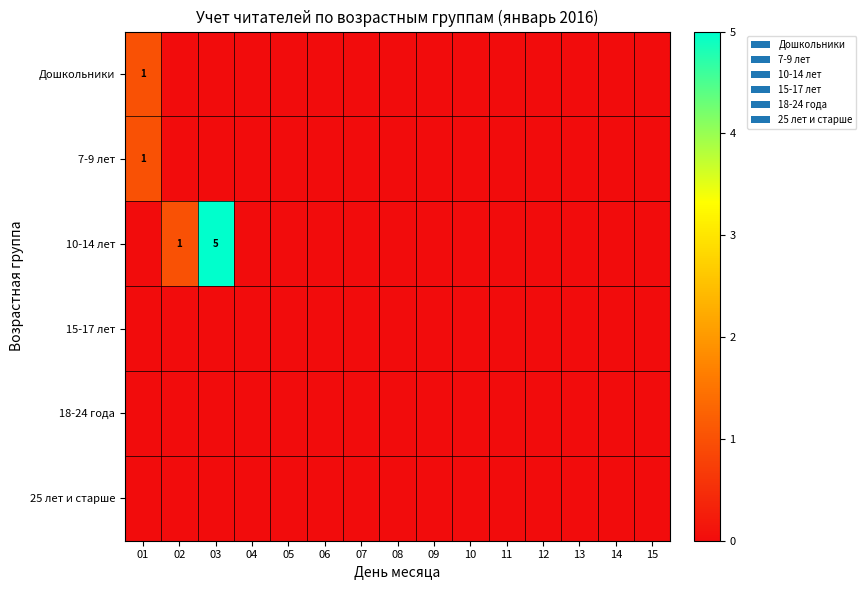

The value of Дошкольники at 02 is 1. True or false?

False